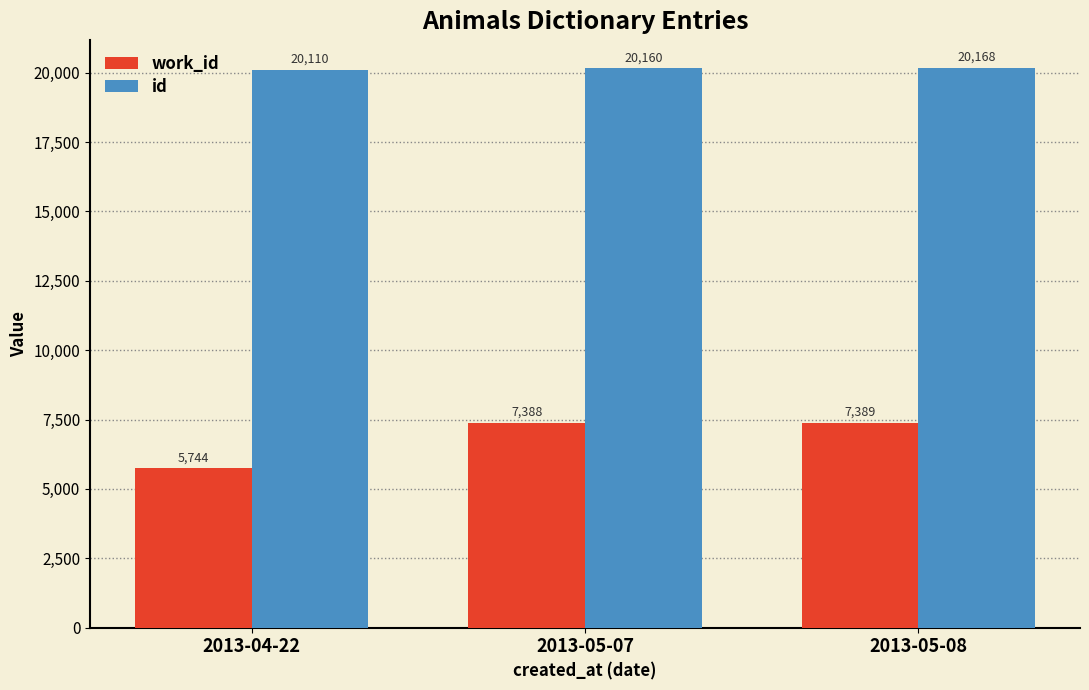

What is the difference between the id values at 2013-05-07 and 2013-05-08?

8